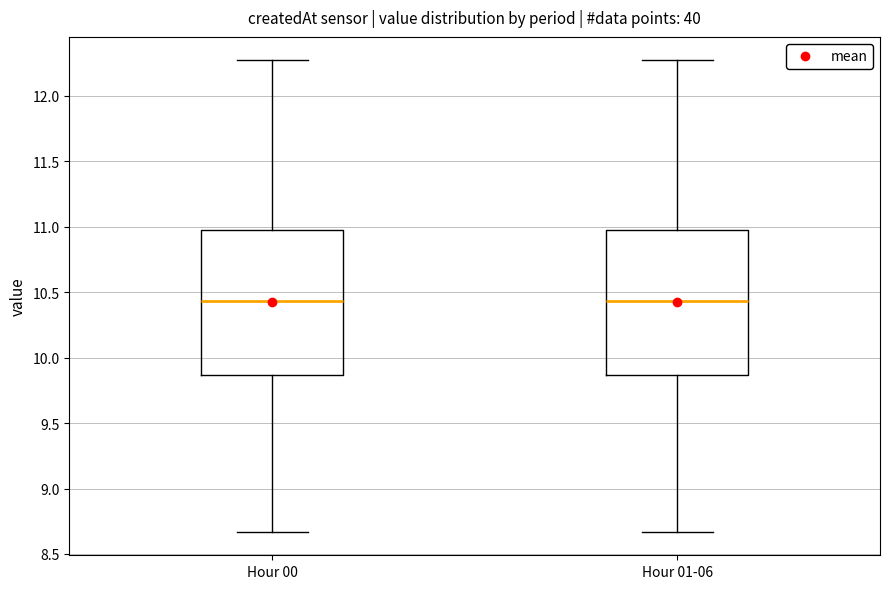

Reading left to right, transcribe this box plot: for each box, give where its median line is, the range the box spans, and where its two whiskers end, as read against the y-axis. The values are not printed on the chart, so give them approximately, as read against the axis.

Hour 00: median 10.45, box 9.85 to 11.00, whiskers 8.65 to 12.25
Hour 01-06: median 10.45, box 9.85 to 11.00, whiskers 8.65 to 12.25